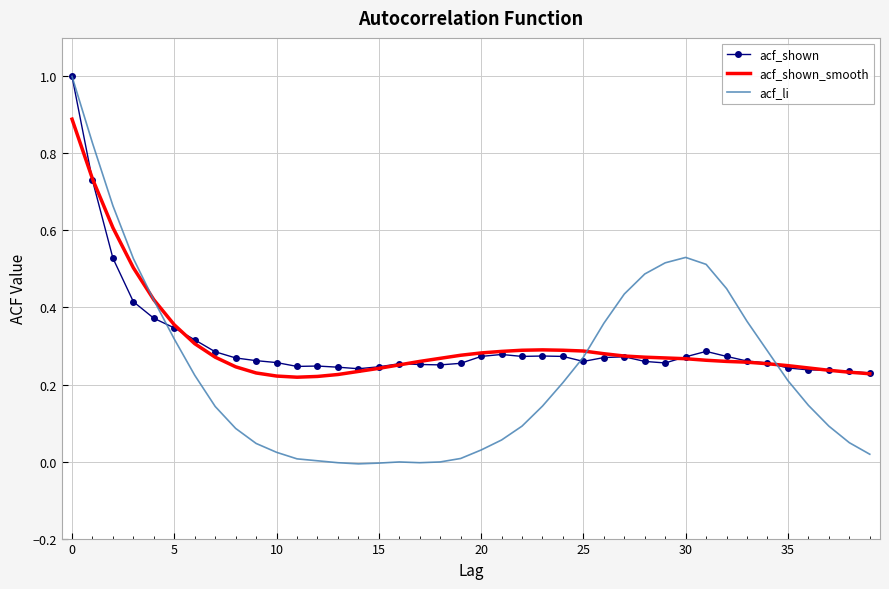

What are all the series names shown in the legend?

acf_shown, acf_shown_smooth, acf_li